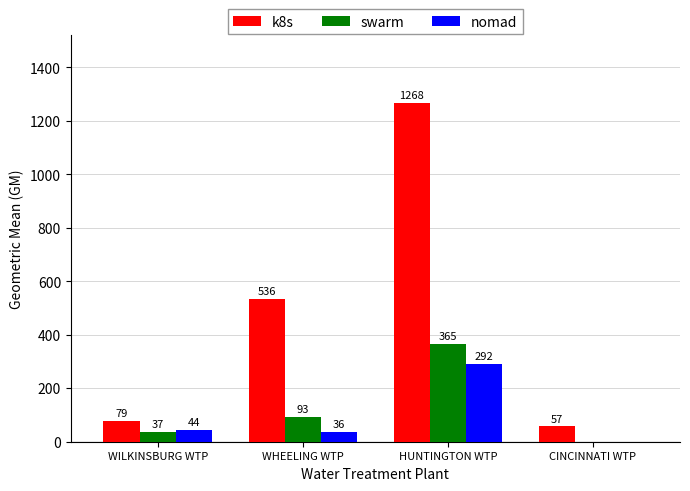

At which category does the chart reach its peak across all series?

HUNTINGTON WTP